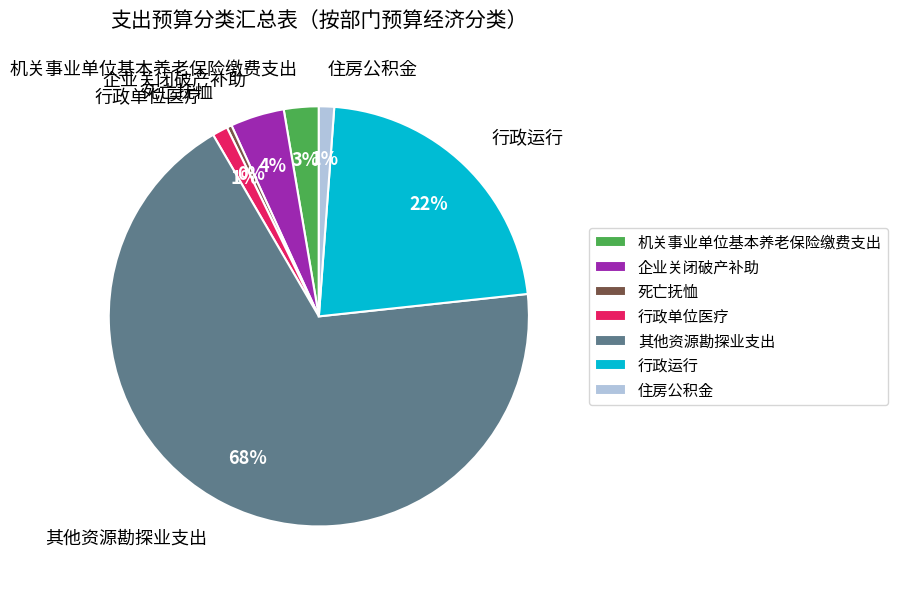

Between 行政单位医疗 and 死亡抚恤, which is larger?

行政单位医疗